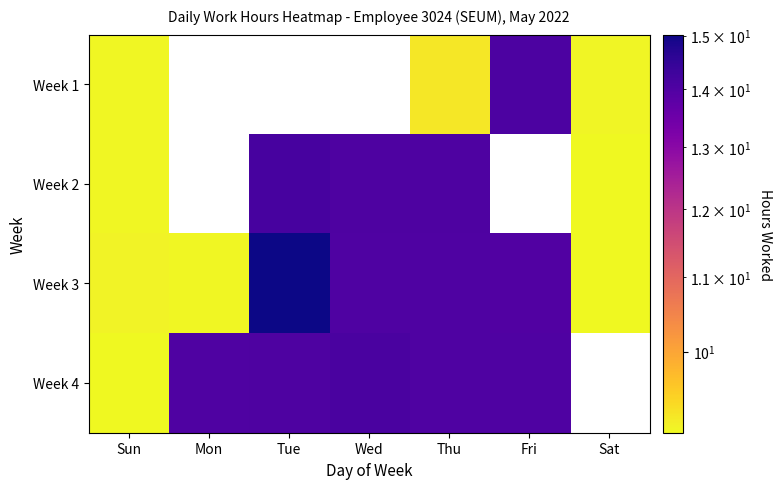

The value of Week 4 at Thu is 3.1. True or false?

False